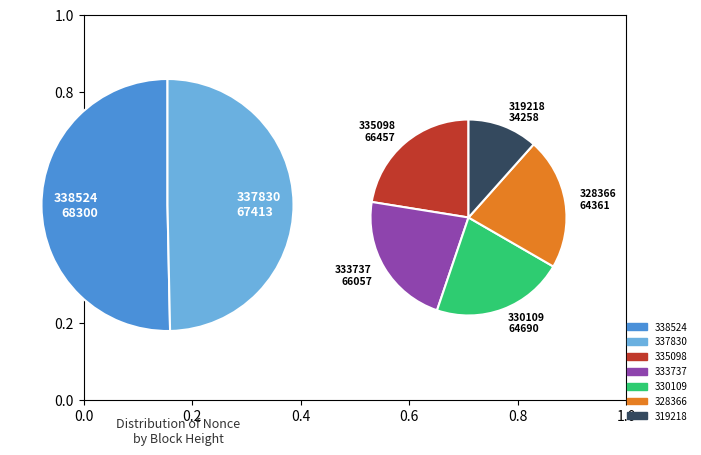

To the nearest percent, what is the difference between the 330109 and 319218 slice percentages?

7%